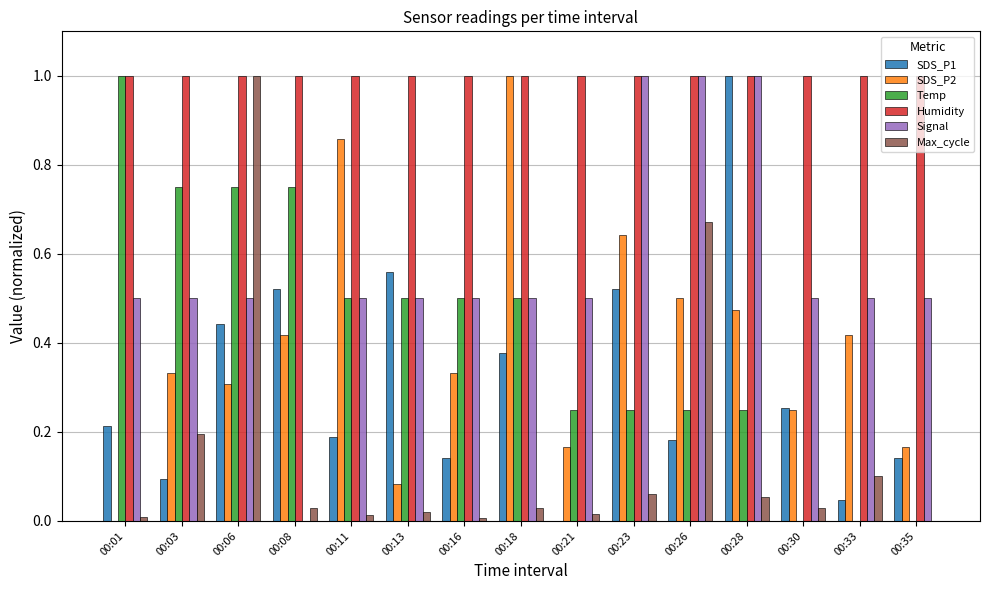

What are all the series names shown in the legend?

SDS_P1, SDS_P2, Temp, Humidity, Signal, Max_cycle